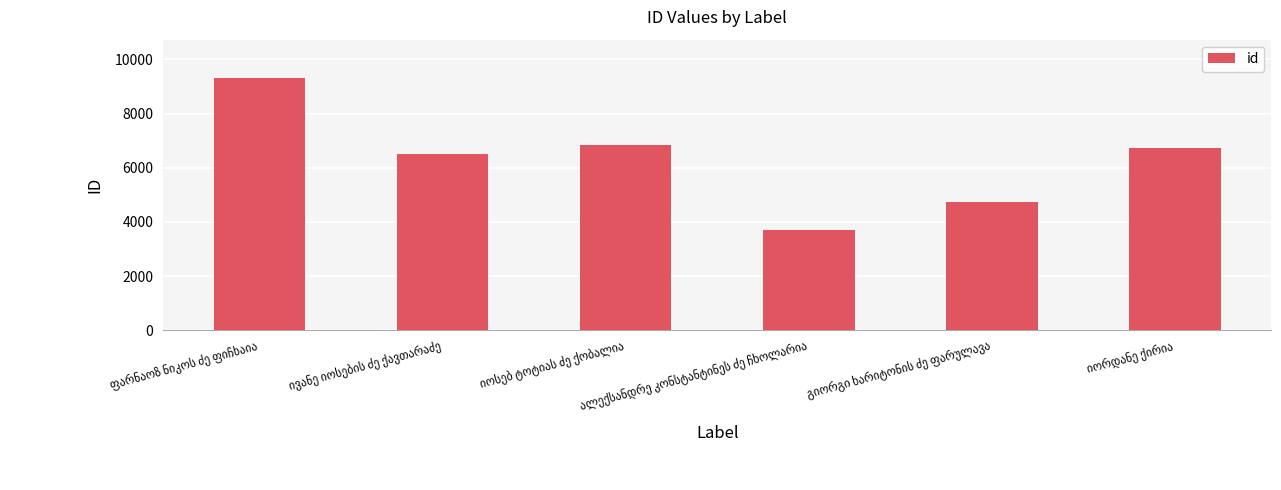

What is the difference between the maximum and minimum values?

5624